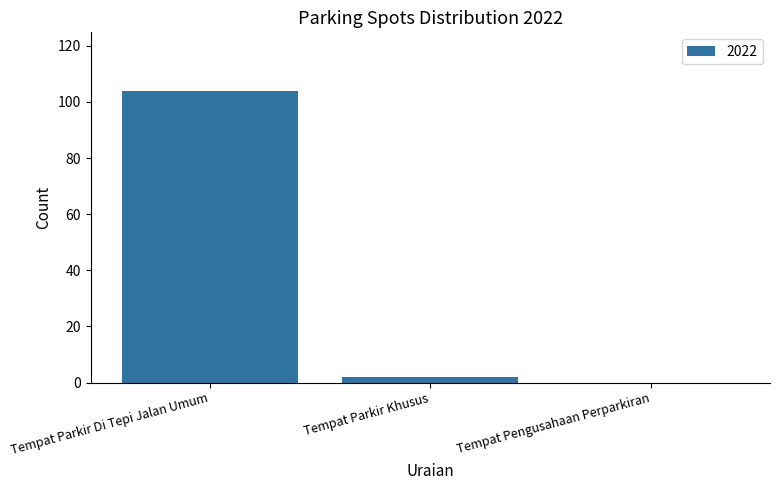

Where does the data first go above 2?

Tempat Parkir Di Tepi Jalan Umum